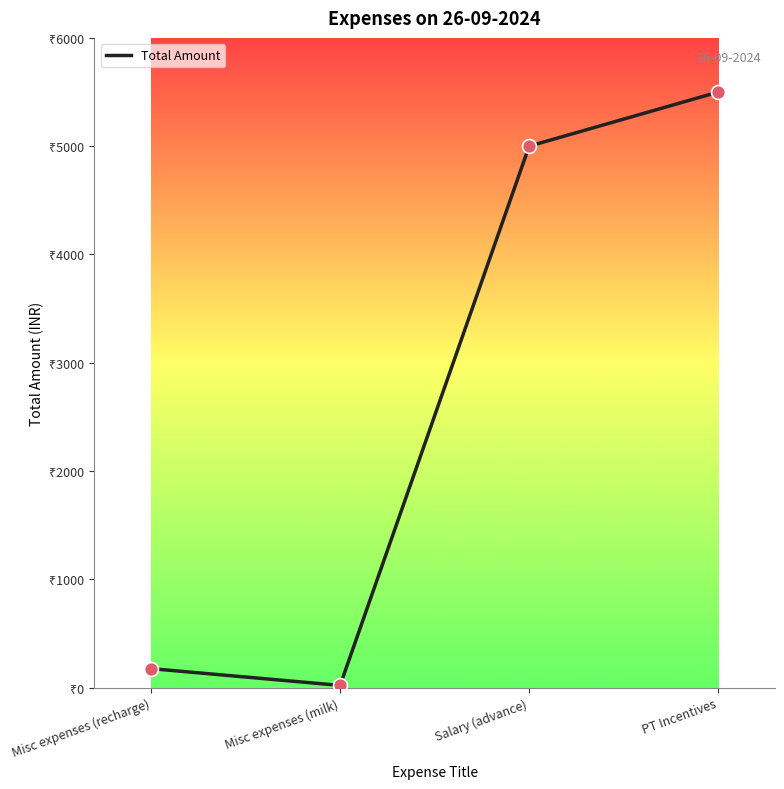

Is this an area chart (filled region under the line)?

No